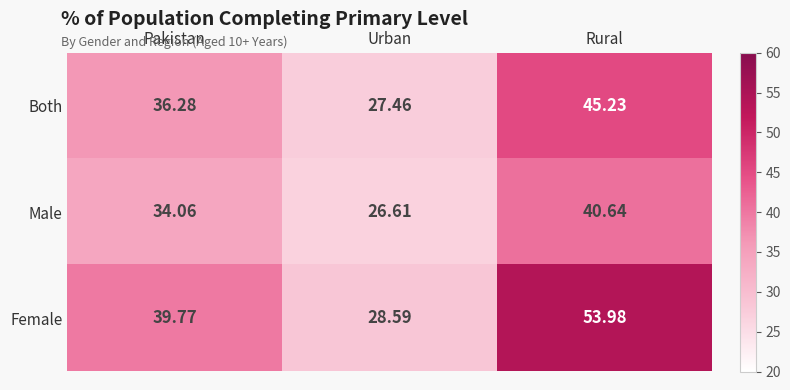

Rank the series by their average value, from lowest to highest.

Male, Both, Female